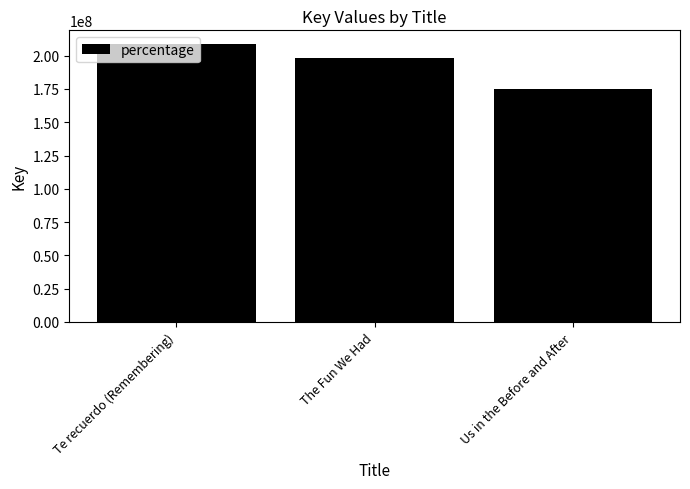

What is the greatest value displayed?

208579638